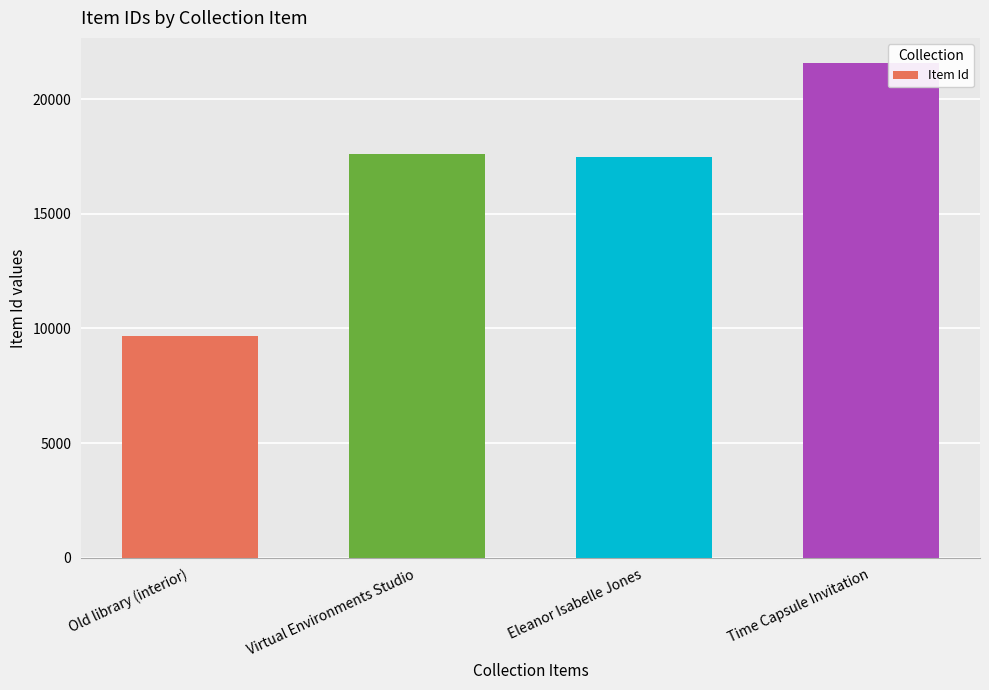

What is the approximate value at Time Capsule Invitation?

21585